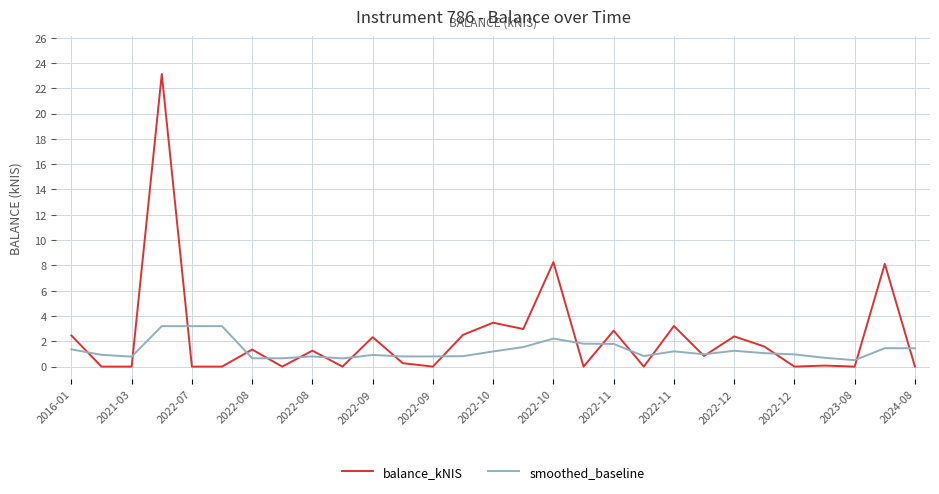

List the series in order of their peak value, highest first.

balance_kNIS, smoothed_baseline